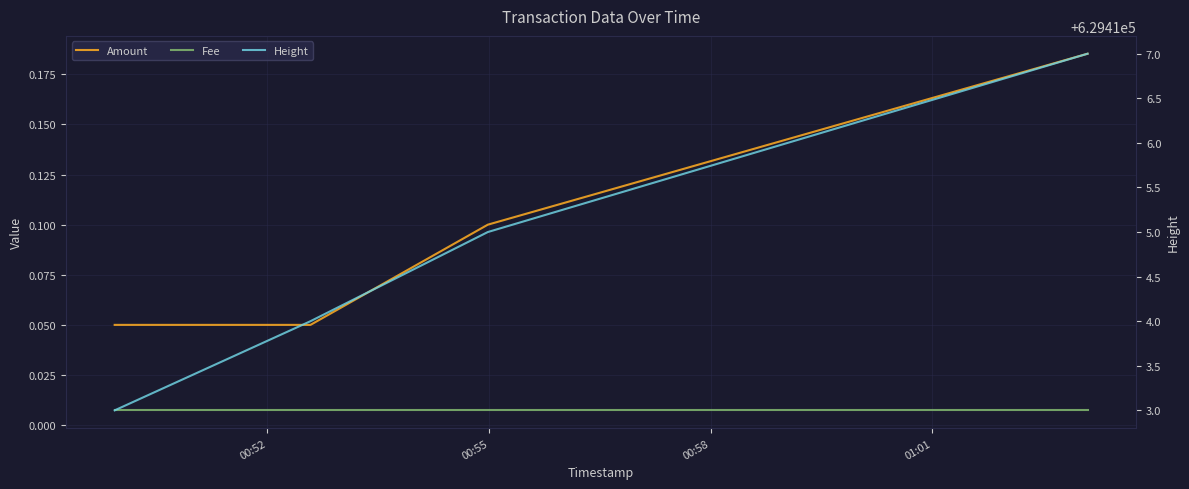

True or false: Fee has more than 1 interior local peaks.

False